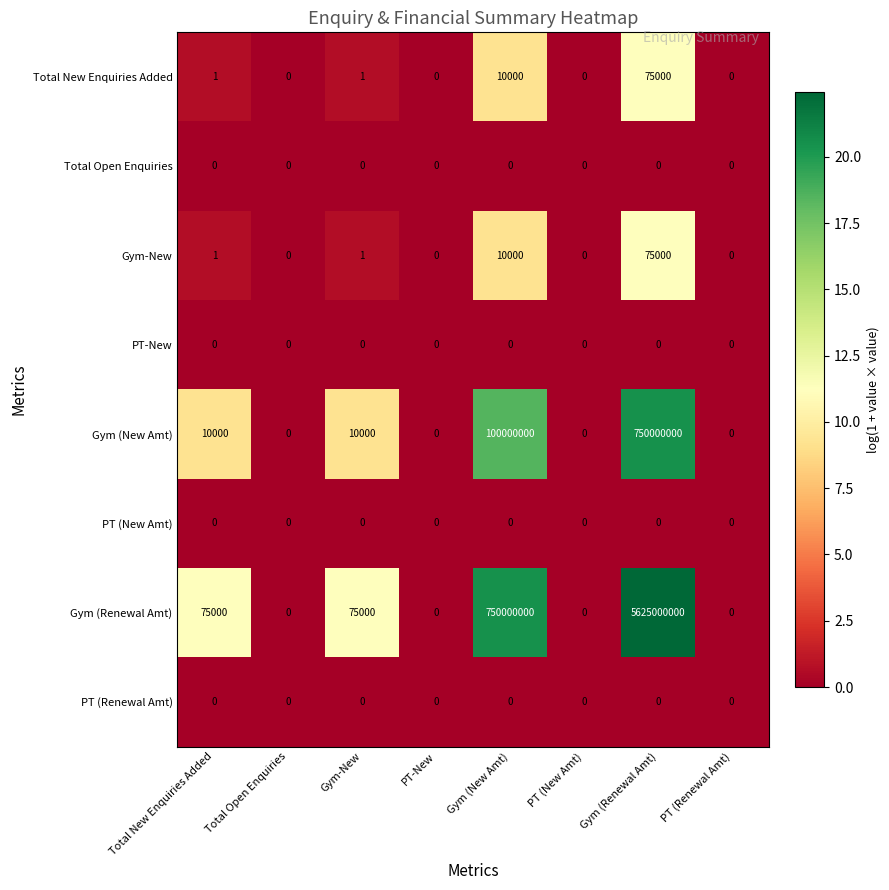

At which category is the sum across all series the highest?

Gym (Renewal Amt)